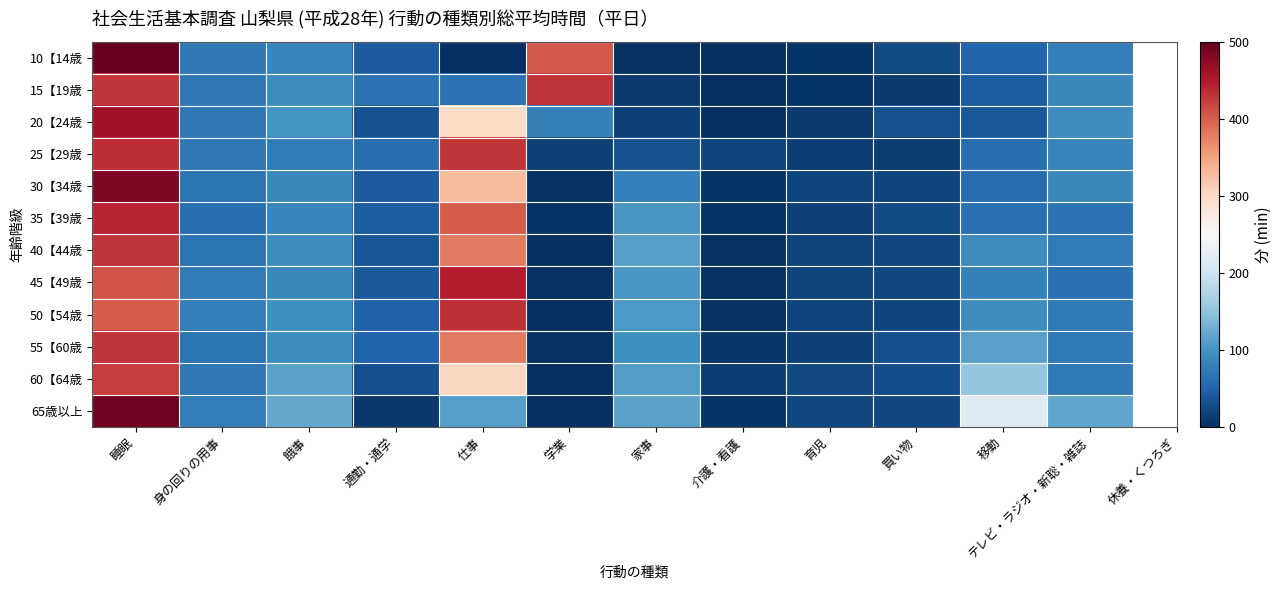

How many categories are shown in the chart?

12